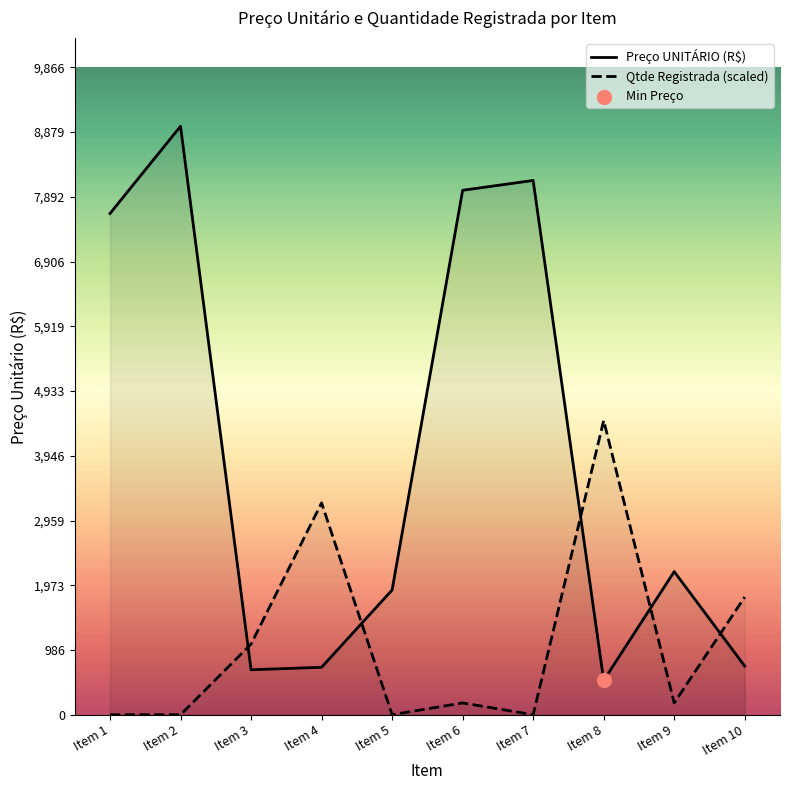

Which series reaches the maximum Y coordinate?

Preço UNITÁRIO (R$)